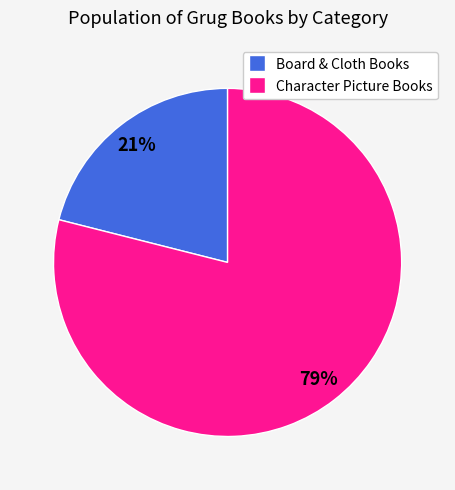

Which category has the smallest portion of the pie?

Board & Cloth Books